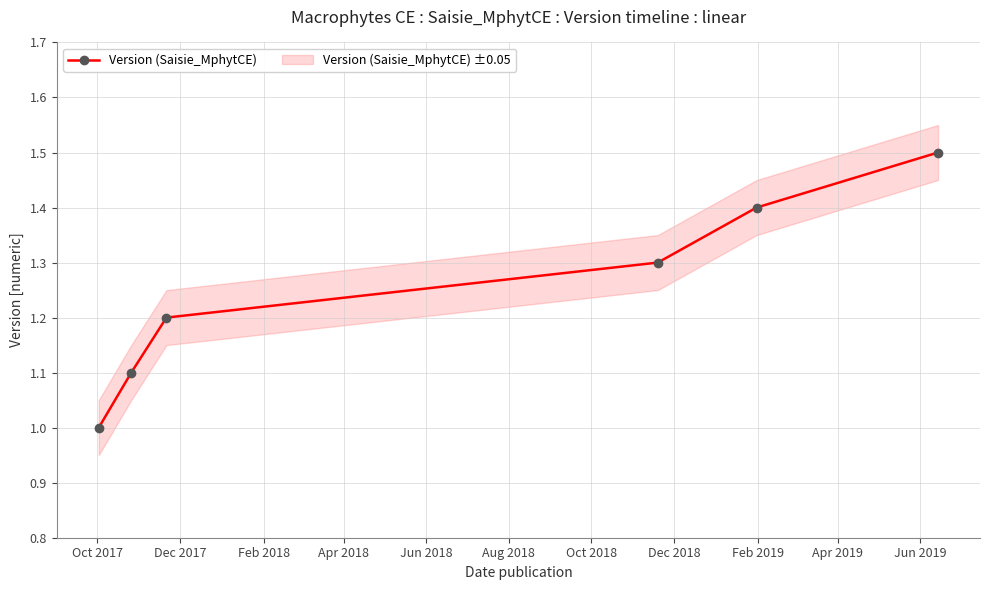

True or false: Version (Saisie_MphytCE) has more than 1 points higher than both neighbors.

False